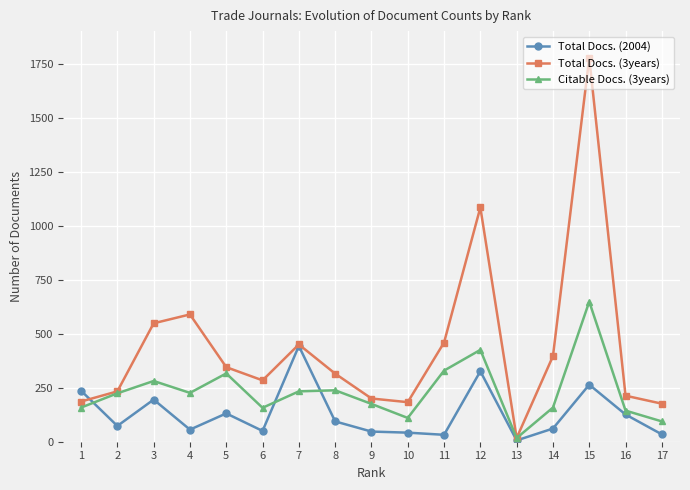

Does the chart display data point markers on the line(s)?

Yes